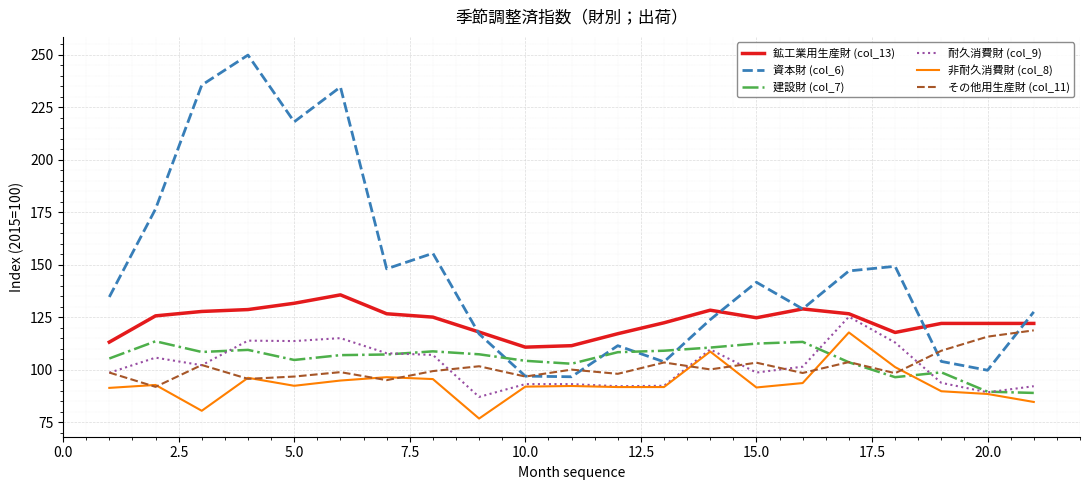

Which series has the largest total across all categories?

資本財 (col_6)